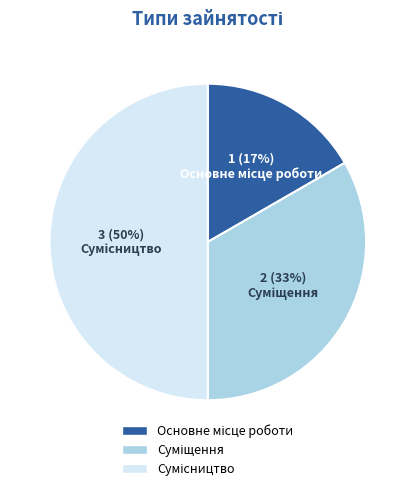

To the nearest percent, what is the difference between the largest and smallest slice percentages?

33%